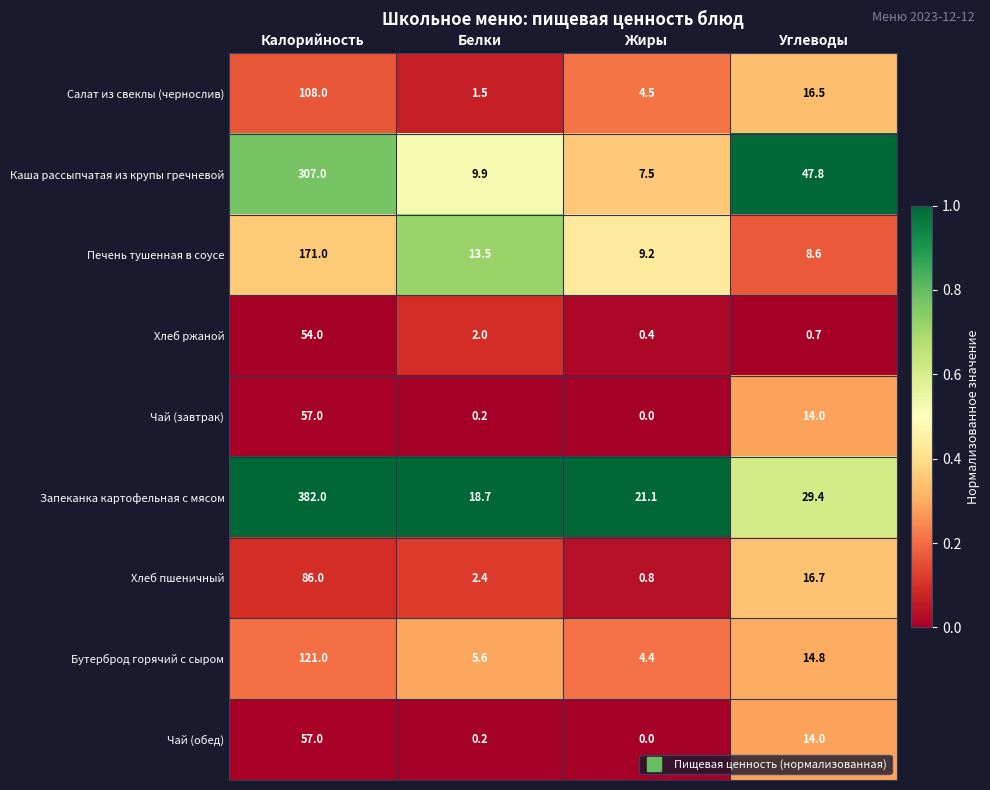

What is the lowest value of the Салат из свеклы (чернослив) series?

1.5